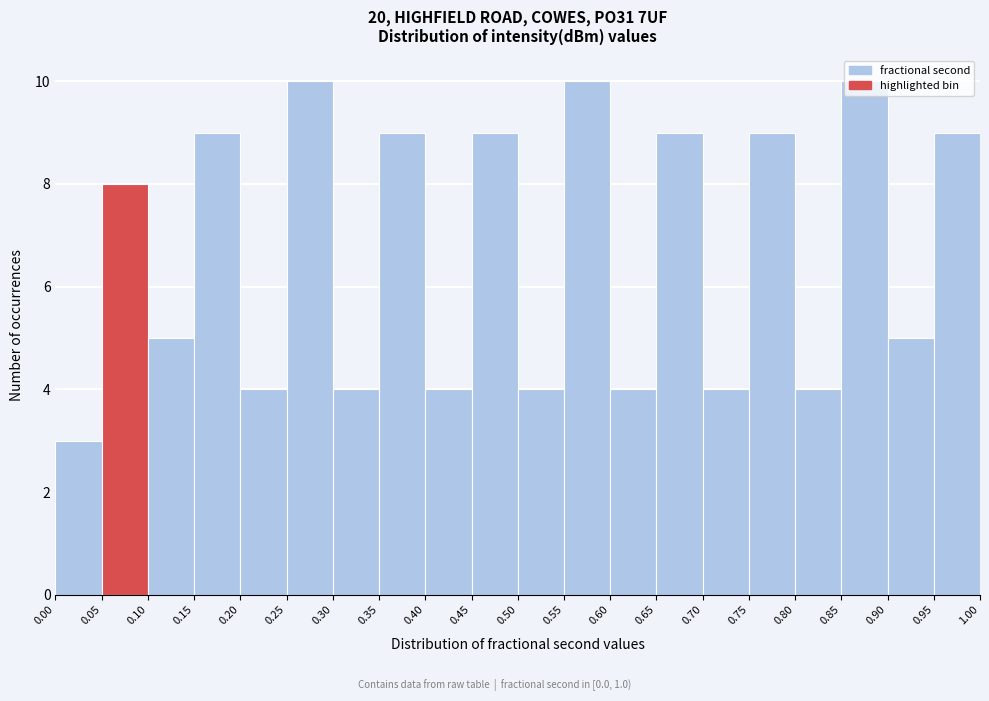

Reading left to right, list every bar in this chart as the range it spans on the x-axis followed by its height. The values are not printed on the chart, so give them approximately, as read against the axis.

0.00 to 0.05: 3
0.05 to 0.10: 8
0.10 to 0.15: 5
0.15 to 0.20: 9
0.20 to 0.25: 4
0.25 to 0.30: 10
0.30 to 0.35: 4
0.35 to 0.40: 9
0.40 to 0.45: 4
0.45 to 0.50: 9
0.50 to 0.55: 4
0.55 to 0.60: 10
0.60 to 0.65: 4
0.65 to 0.70: 9
0.70 to 0.75: 4
0.75 to 0.80: 9
0.80 to 0.85: 4
0.85 to 0.90: 10
0.90 to 0.95: 5
0.95 to 1.00: 9